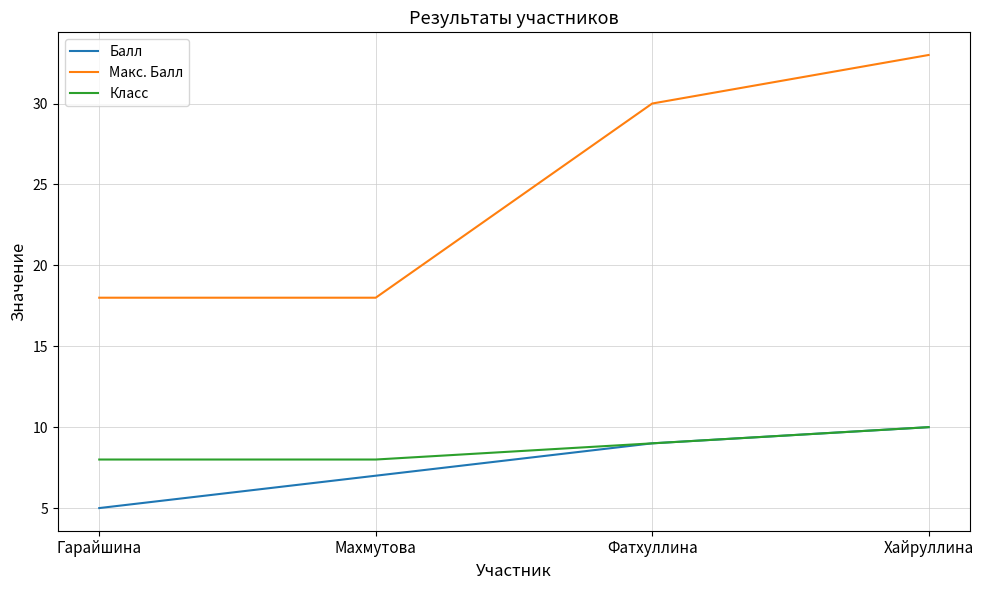

Is it true that Класс equals 9 at Фатхуллина?

True